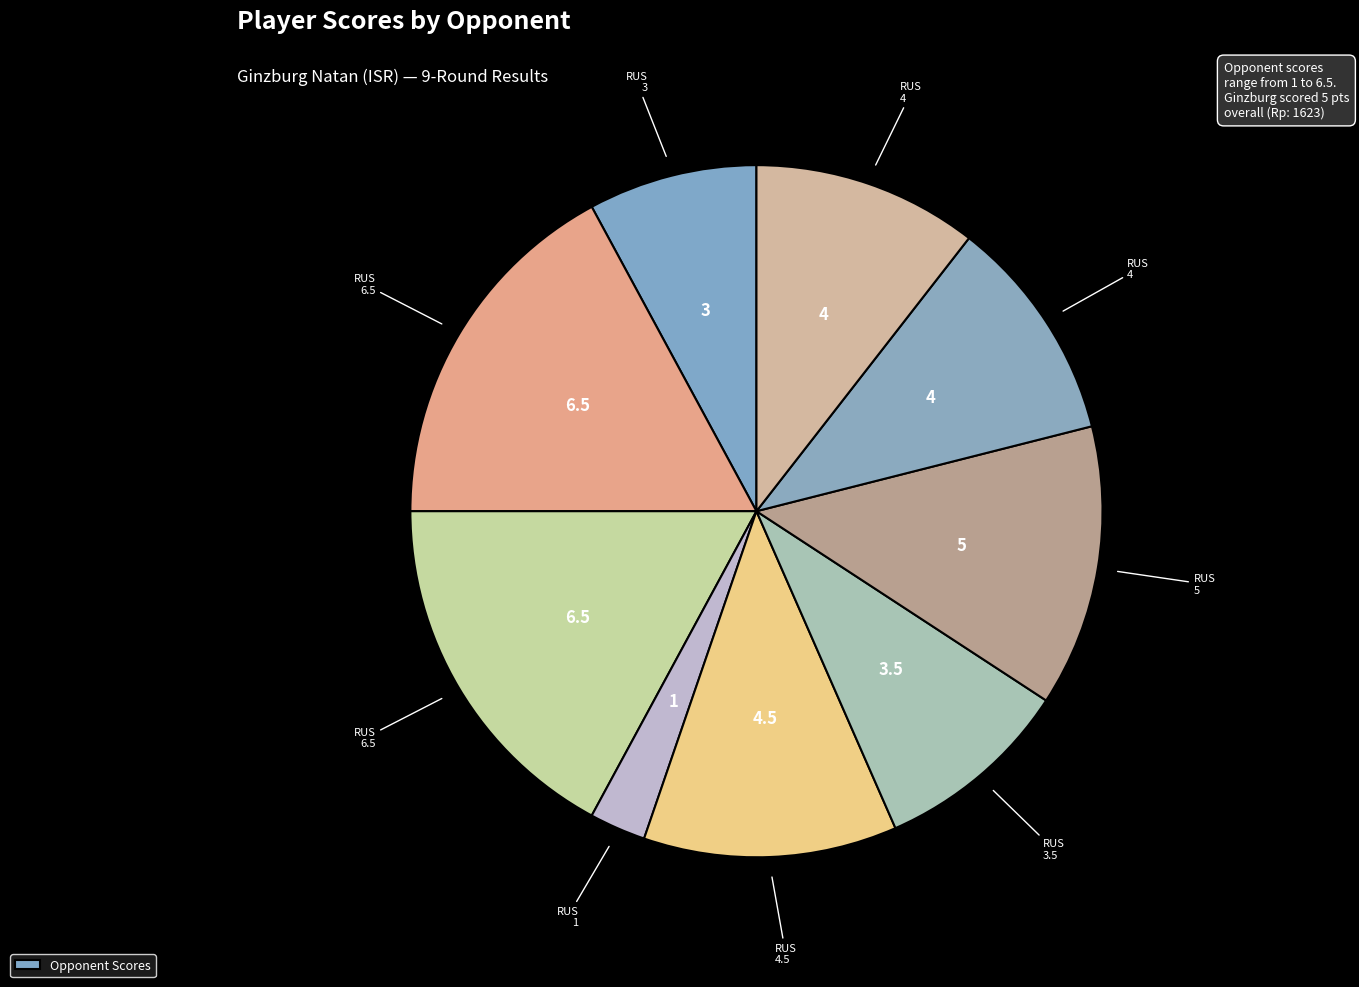

What is the largest slice in the pie chart?

RUS (Zavialov)